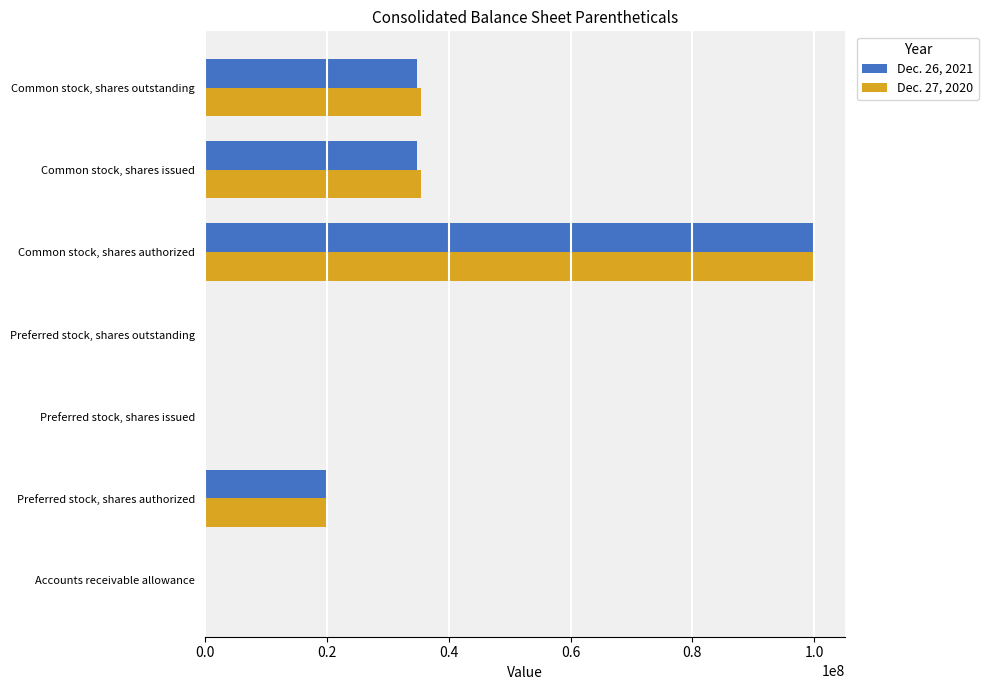

At which category does the chart reach its peak across all series?

Common stock, shares authorized